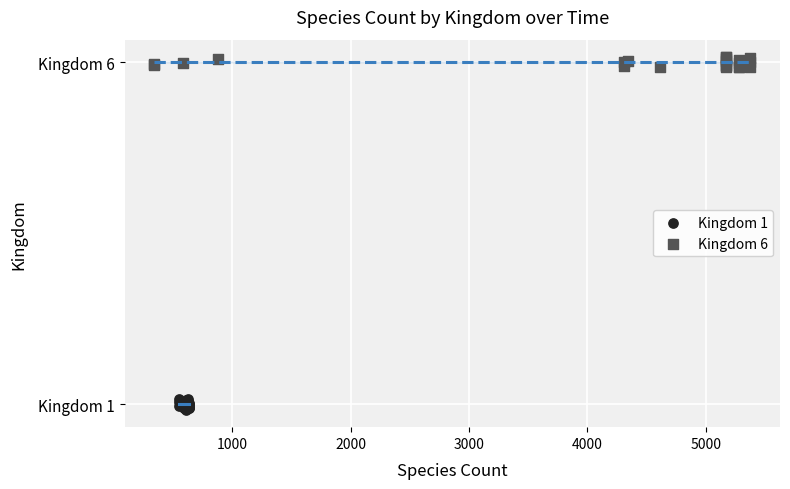

What are all the series names shown in the legend?

Kingdom 1, Kingdom 6